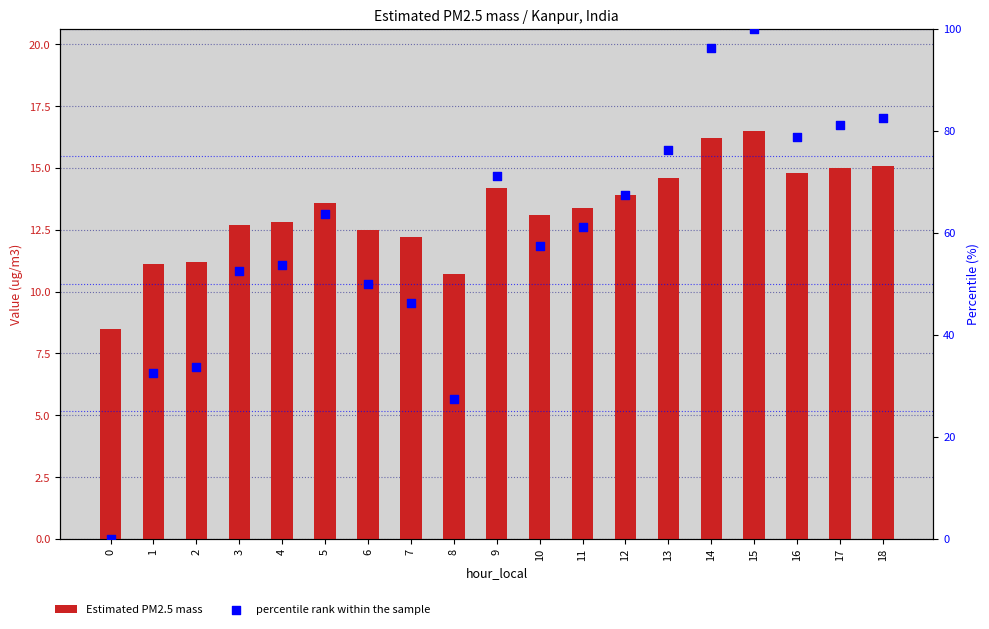

Which series has the widest spread of Y values?

percentile rank within the sample